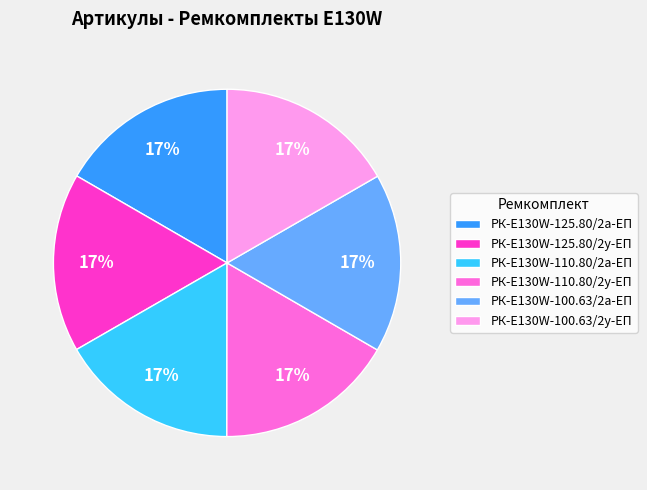

Does any single category account for the majority?

No